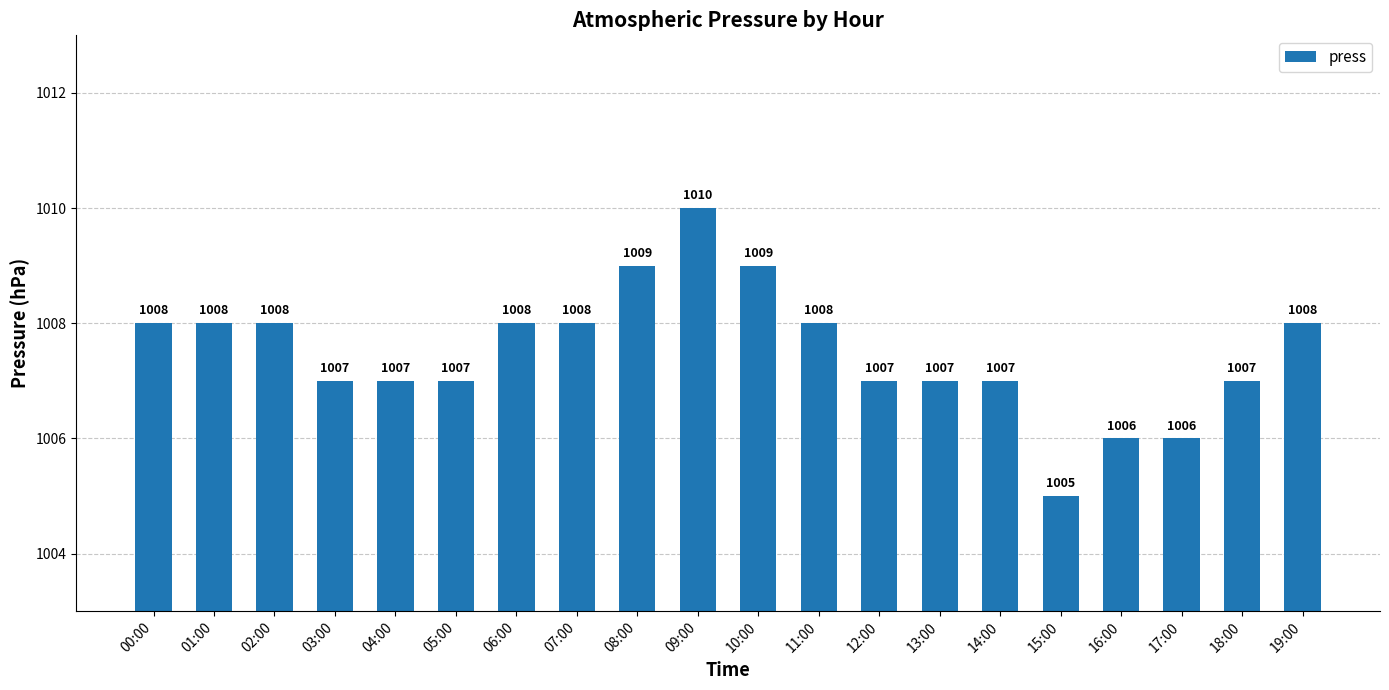

Read the value at 18:00.

1007